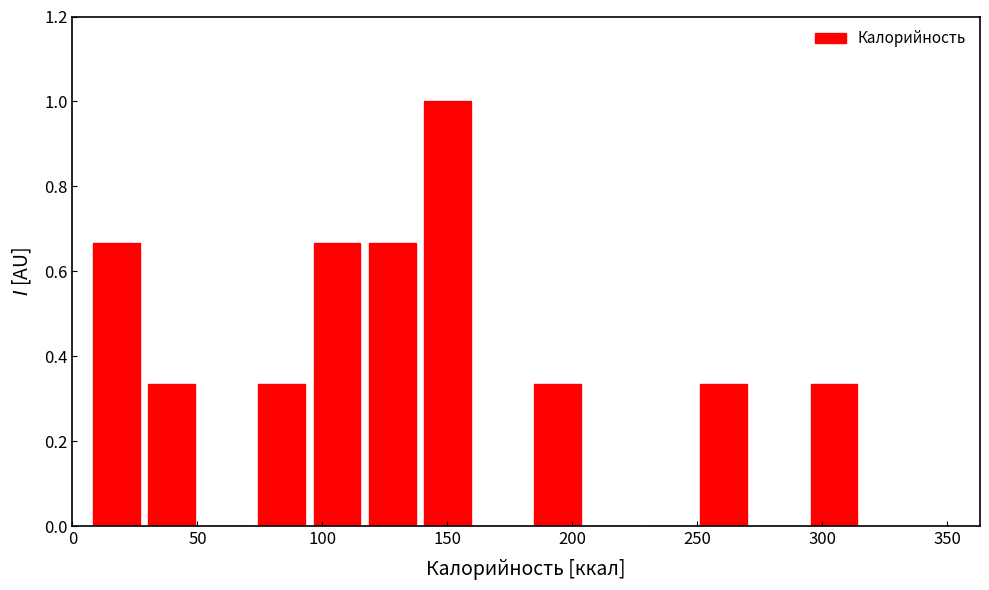

Which range on the x-axis has the tallest bar?

140 to 160